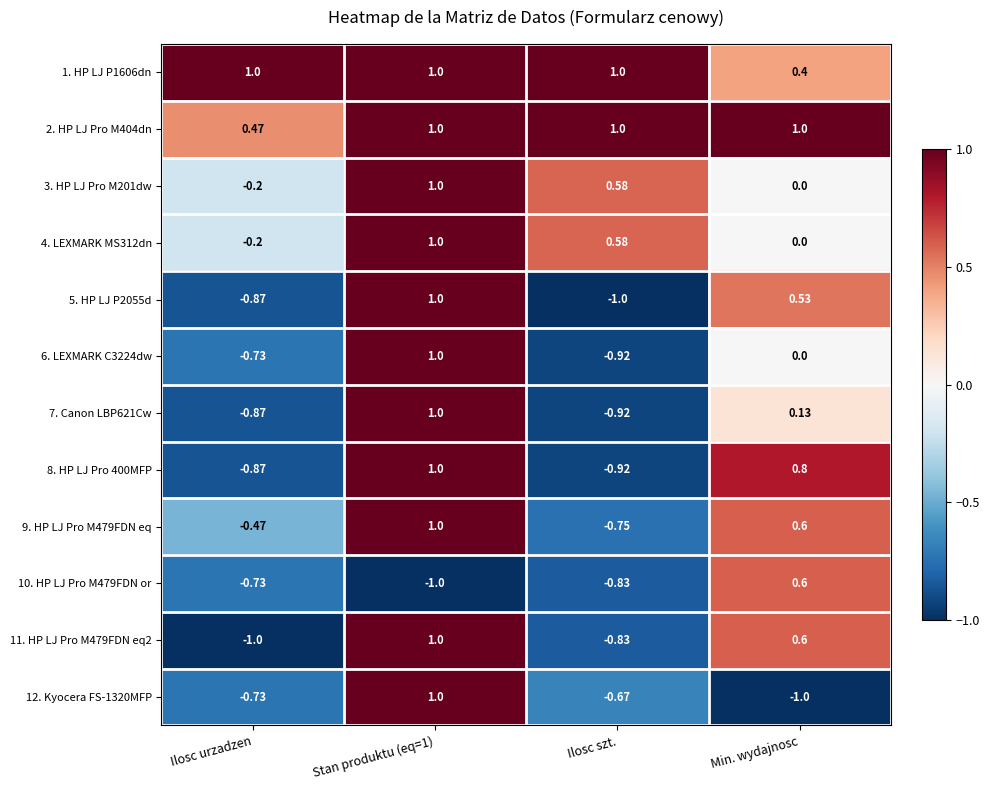

Which category has the lowest value in the 6. LEXMARK C3224dw series?

Ilosc szt.